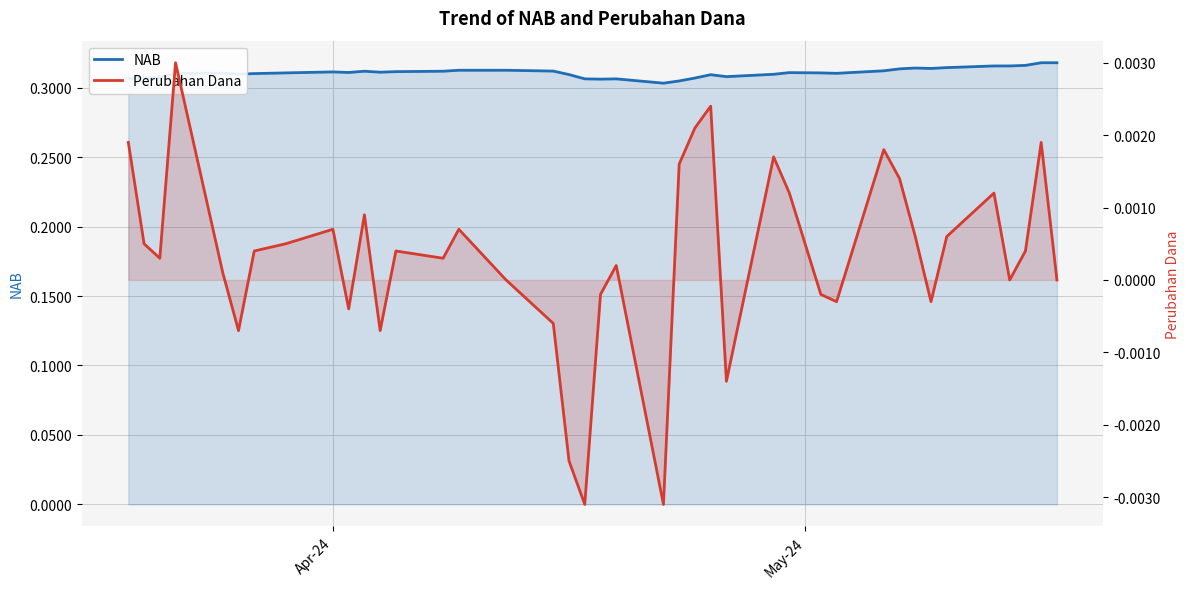

Rank the series by their average value, from highest to lowest.

NAB, Perubahan Dana